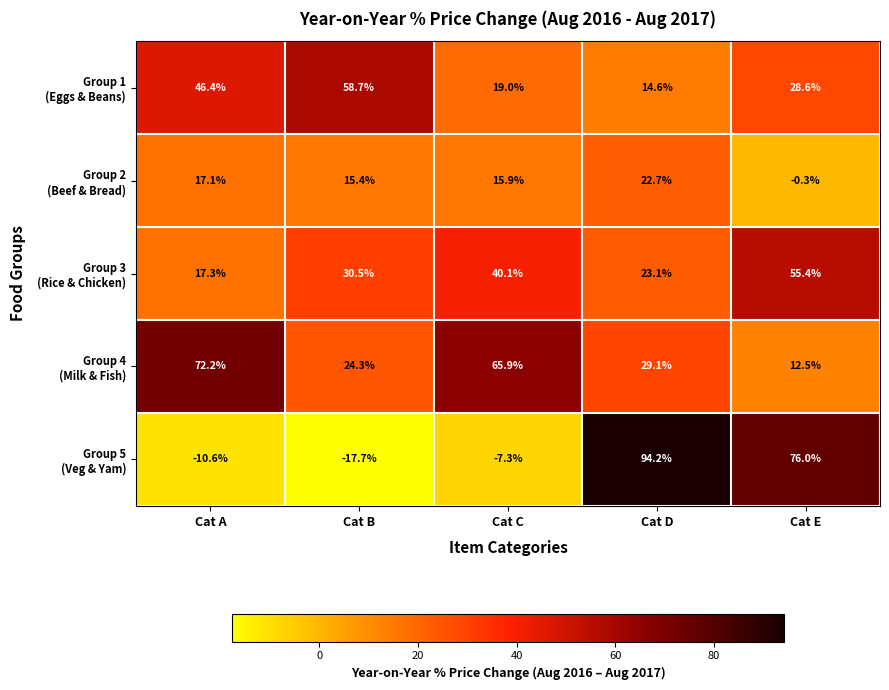

Which category has the highest value across all series?

Cat D